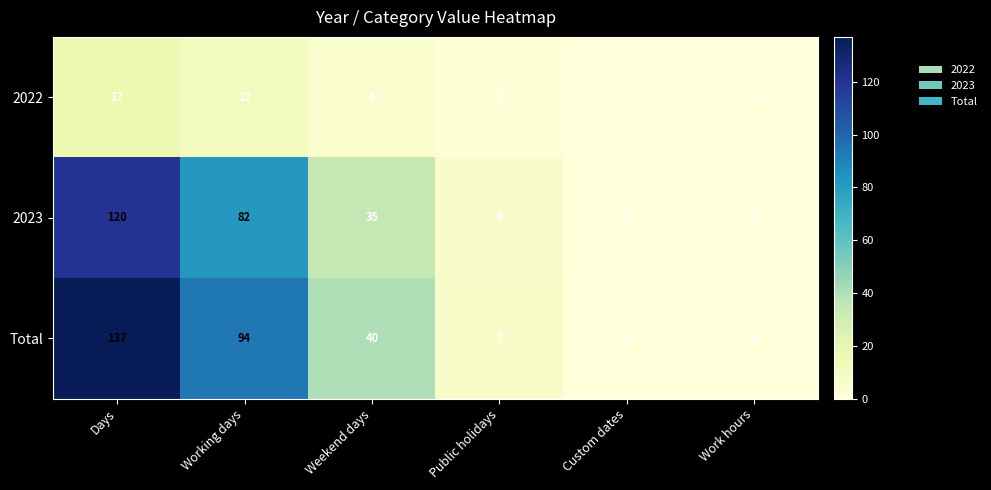

Reading left to right, extract all data points from this chart.

2022: 17	12	5	1	0	0
2023: 120	82	35	6	0	0
Total: 137	94	40	7	0	0